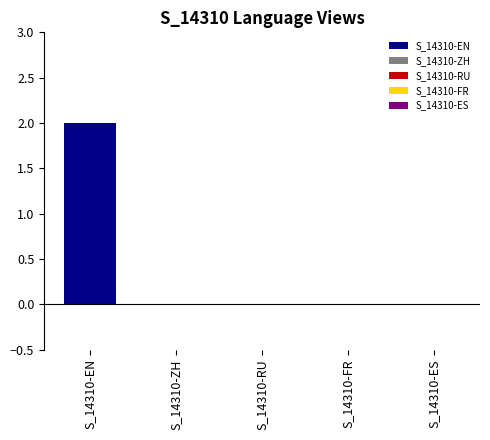

At how many categories does at least one series exceed 0?

1